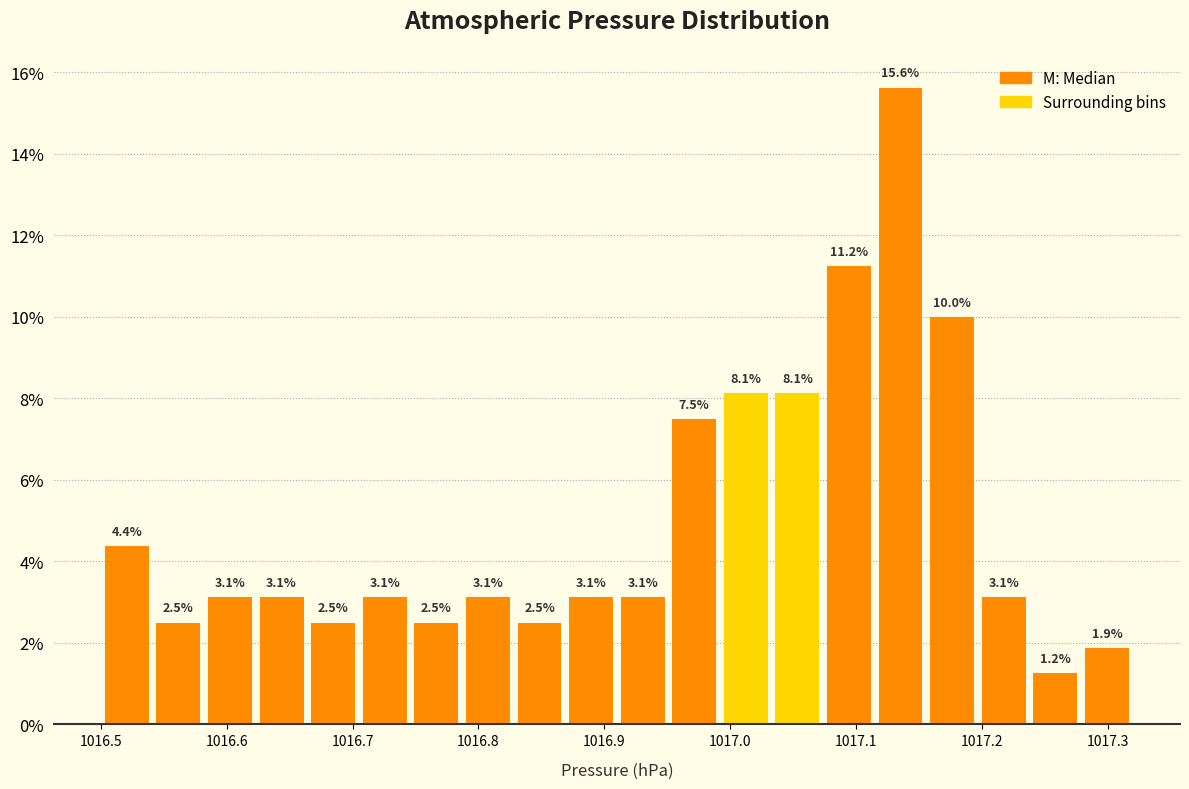

Over which range of the x-axis is the bar tallest?

1017.115 to 1017.156